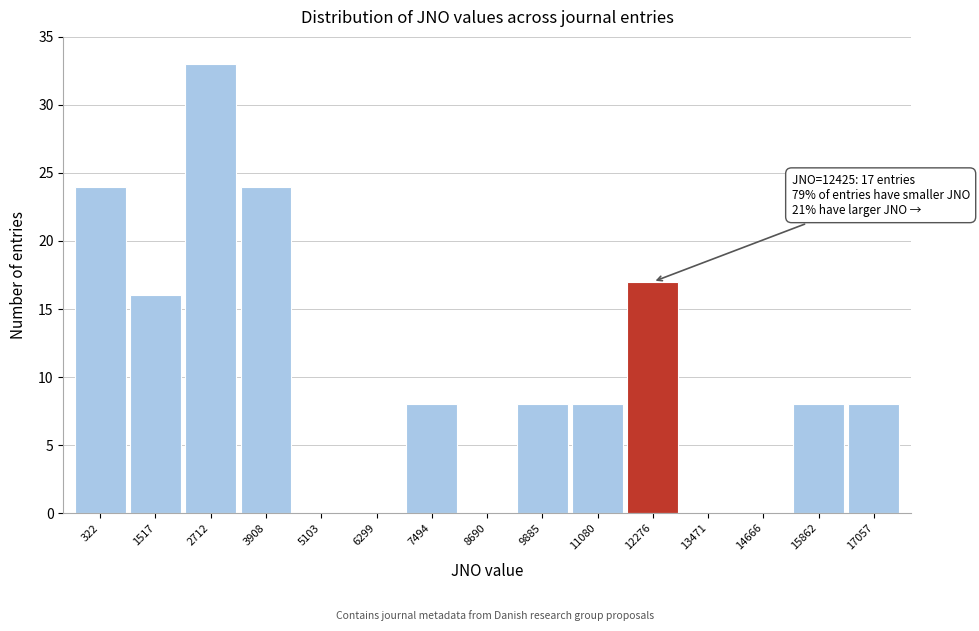

Which range on the x-axis has the tallest bar?

2200 to 3400